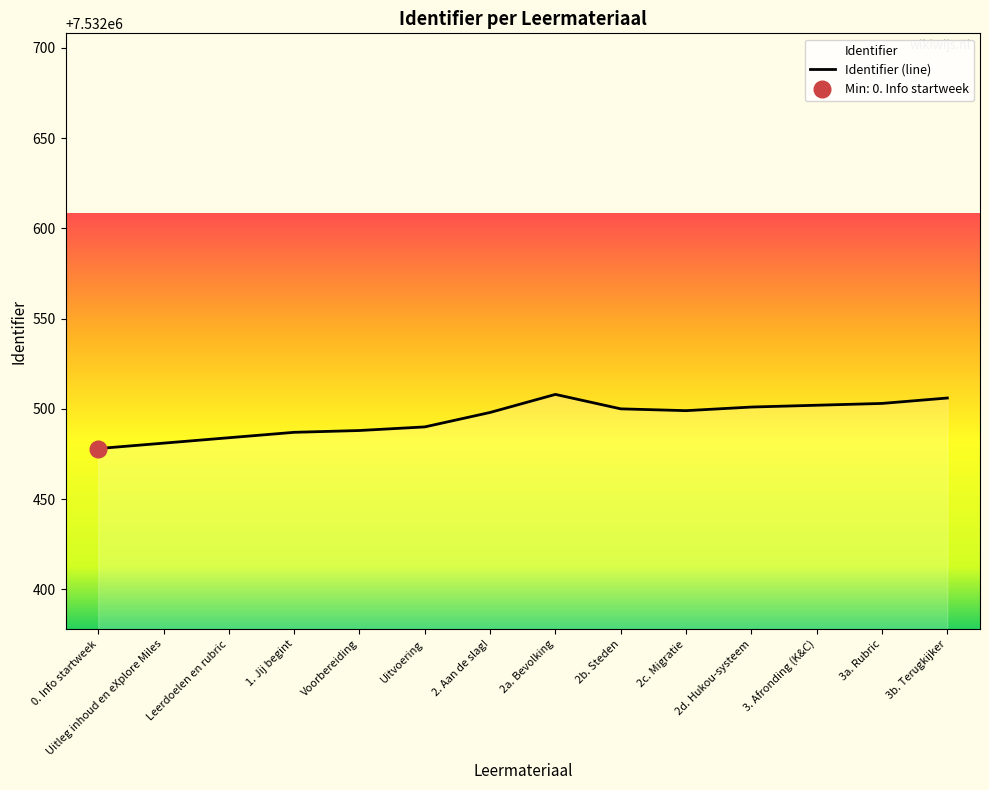

At which category does the data reach its first local peak?

2a. Bevolking